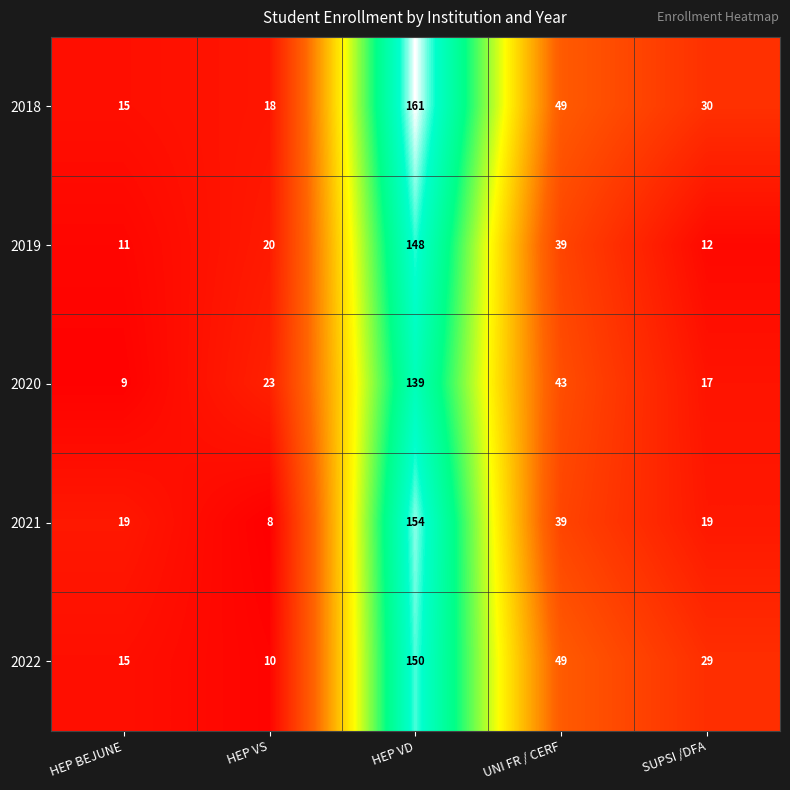

What is the sum of the 2018 values at HEP BEJUNE and SUPSI /DFA?

45